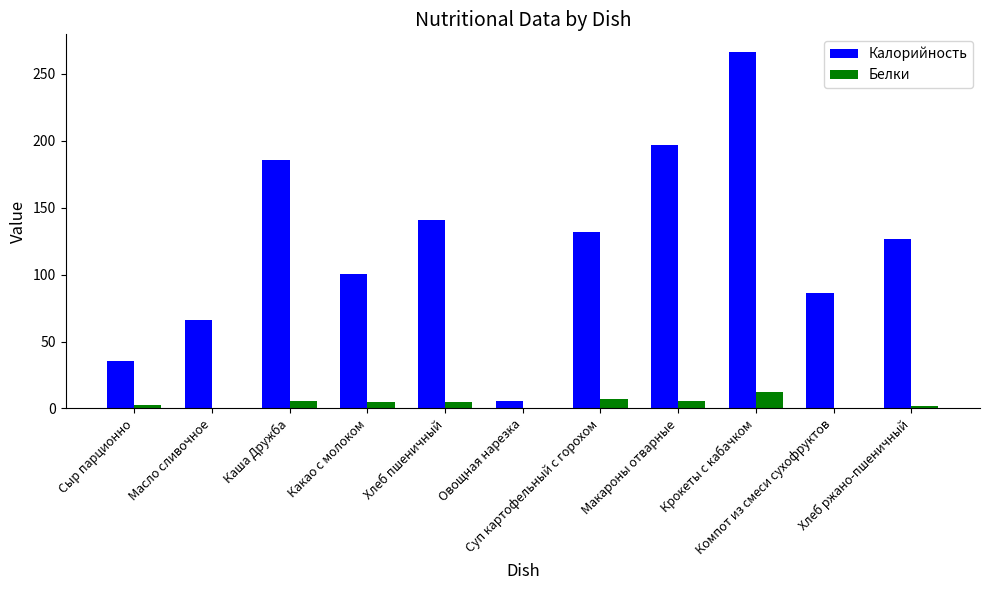

How many data points in Калорийность are above 126?

6